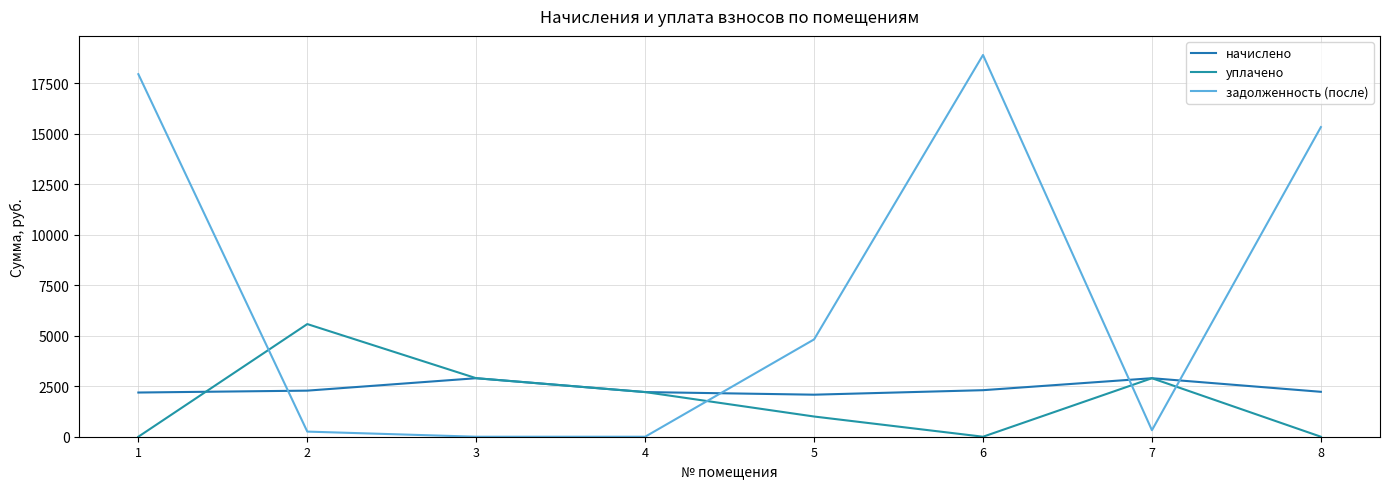

Is this an area chart (filled region under the line)?

No